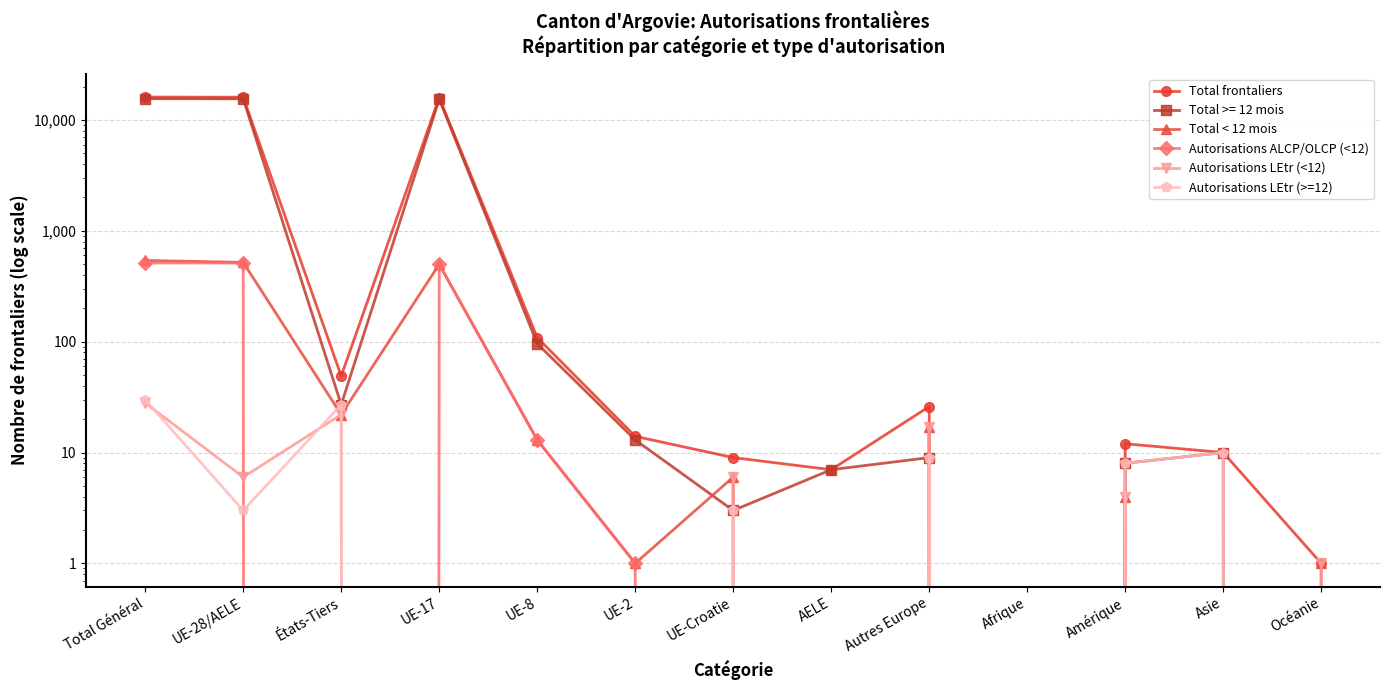

How many lines are shown in the chart?

5